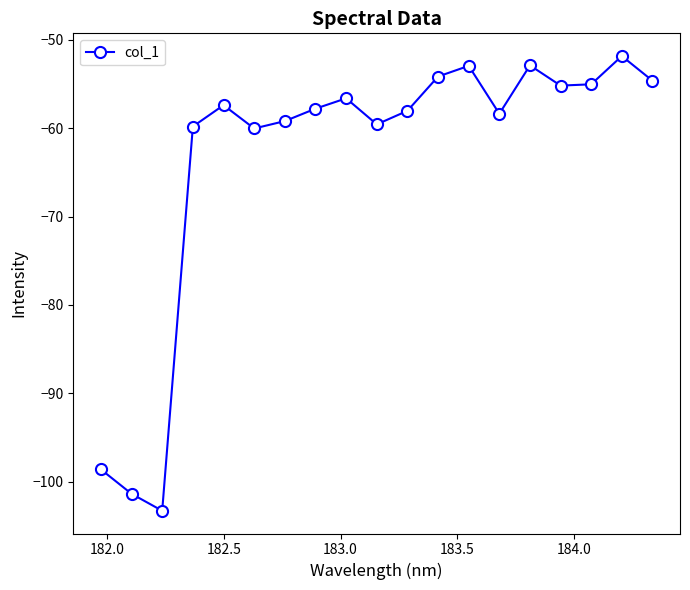

What is the minimum value shown in the chart?

-103.3